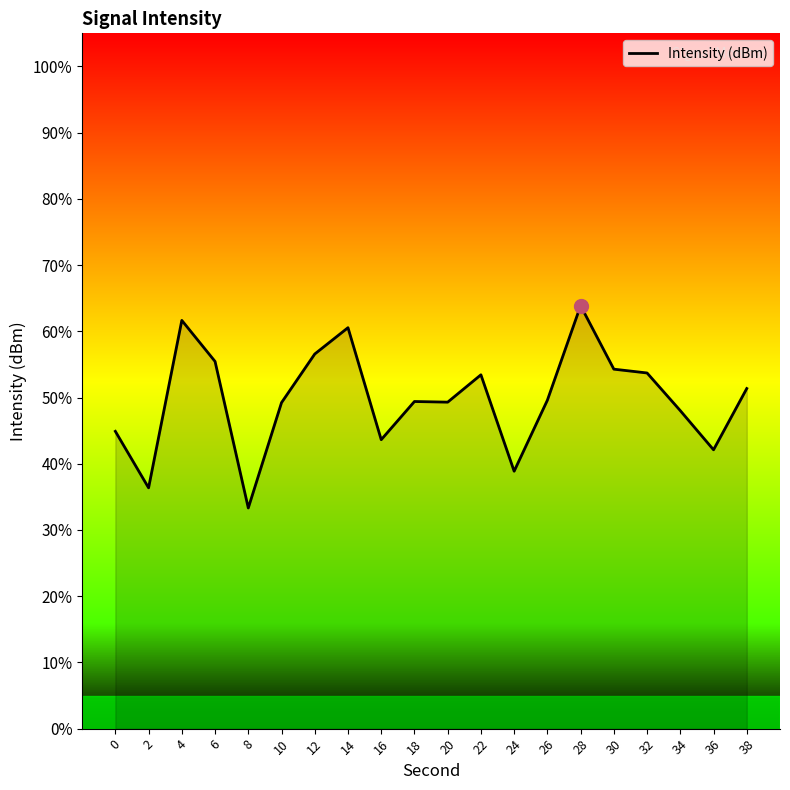

Is it true that the value at 8 is 21.8?

False